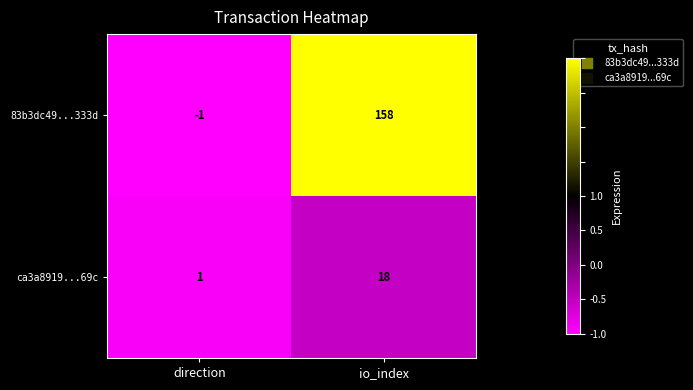

What is the change in value from direction to io_index?

+0.2